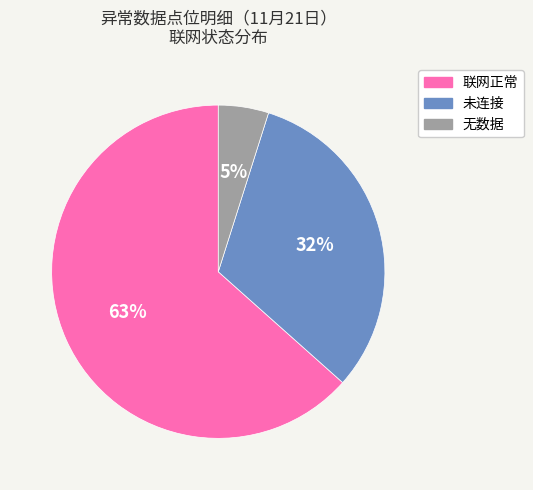

Between 无数据 and 未连接, which is larger?

未连接